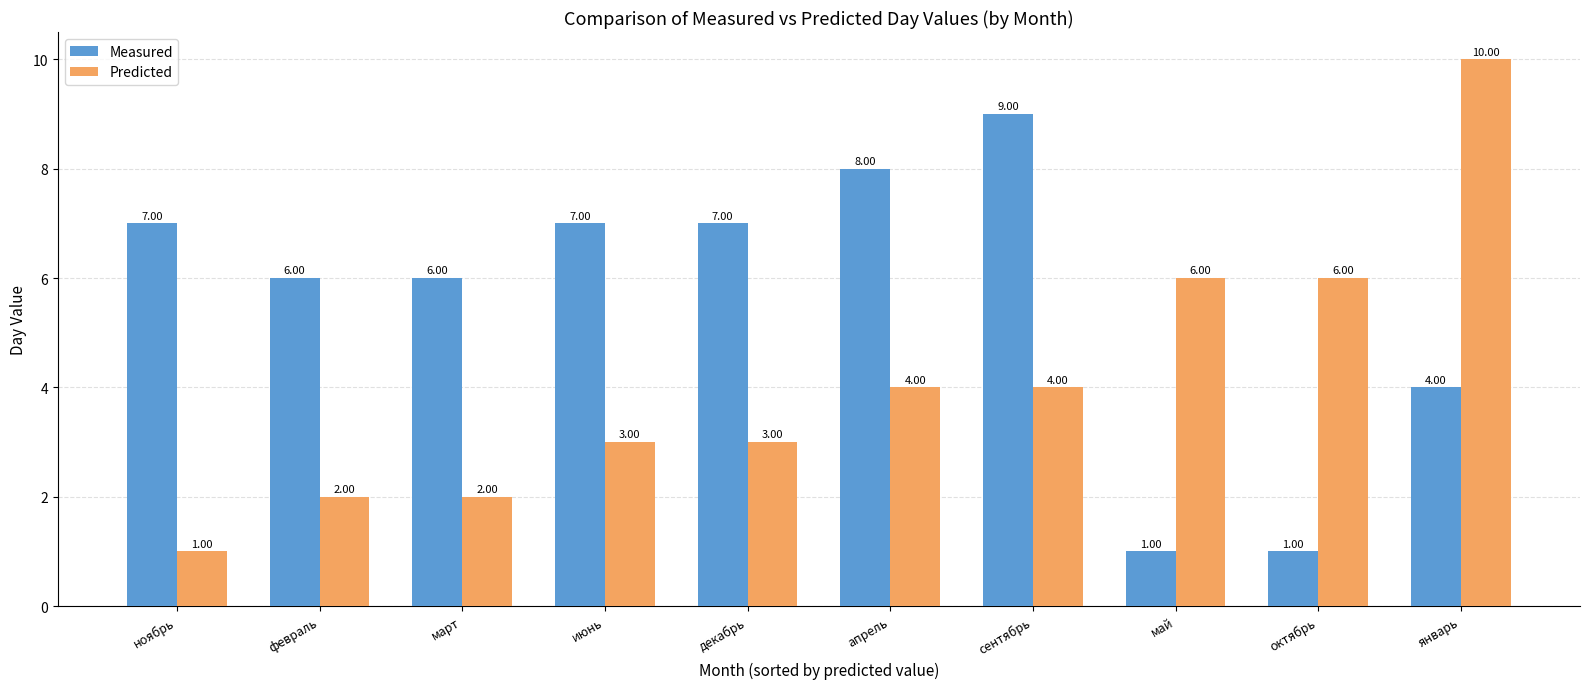

How many Predicted values are between 2 and 6?

8